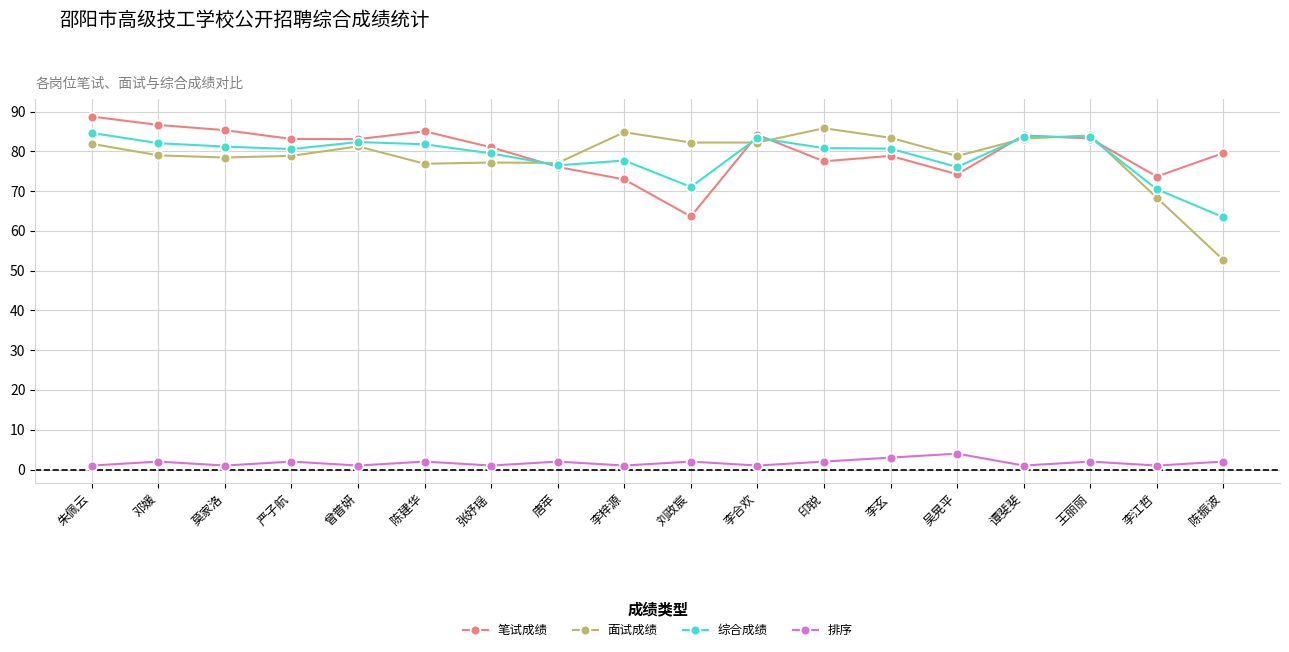

Which category has the lowest value in the 面试成绩 series?

陈振波